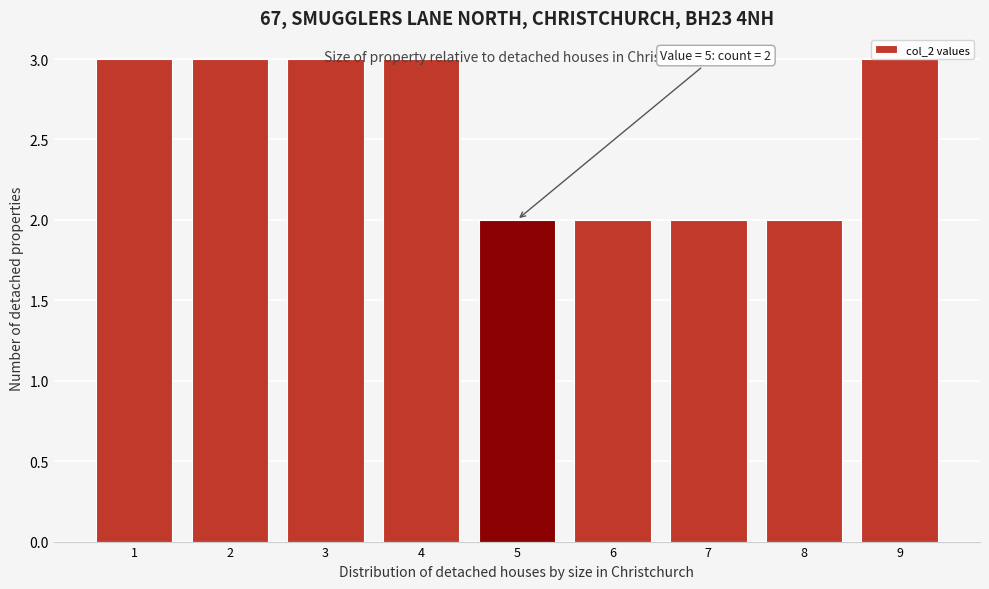

What is the greatest value displayed?

3